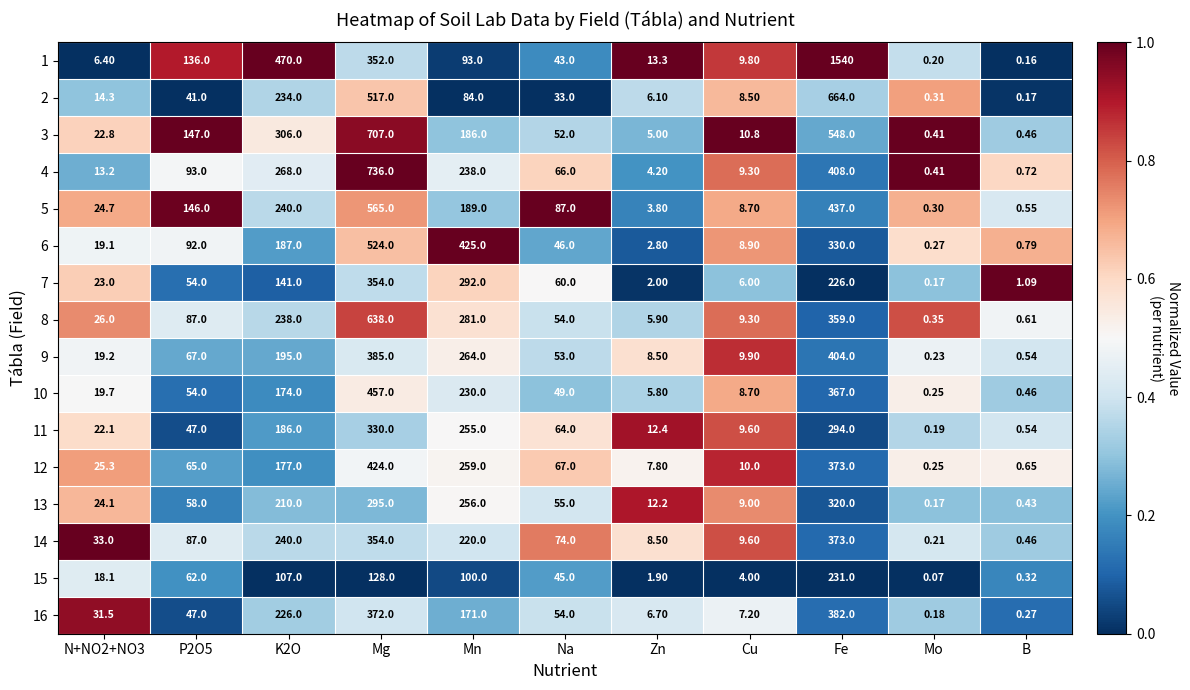

Which label corresponds to the largest value in the chart?

Fe